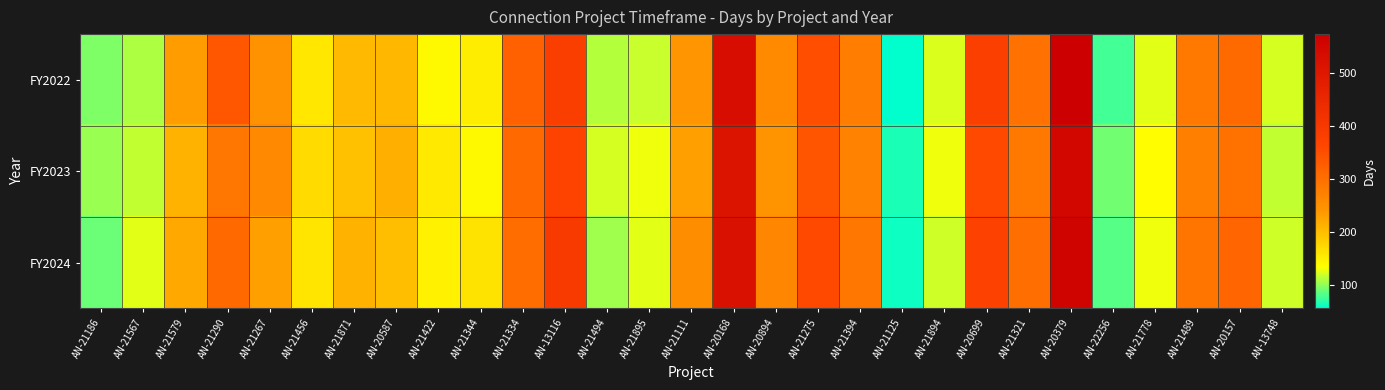

What is the total value across all series at AN-21894?

370